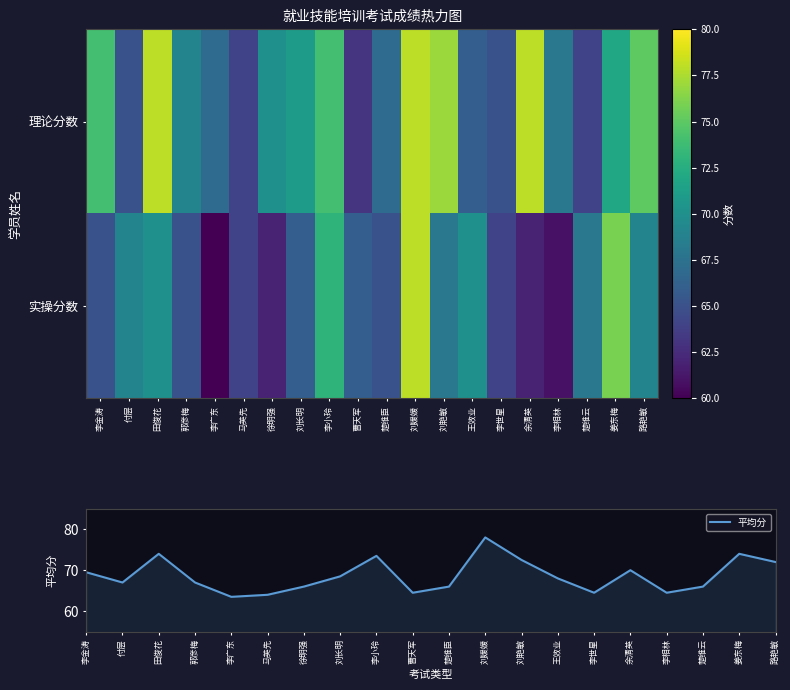

At which category does the chart reach its minimum across all series?

李广东